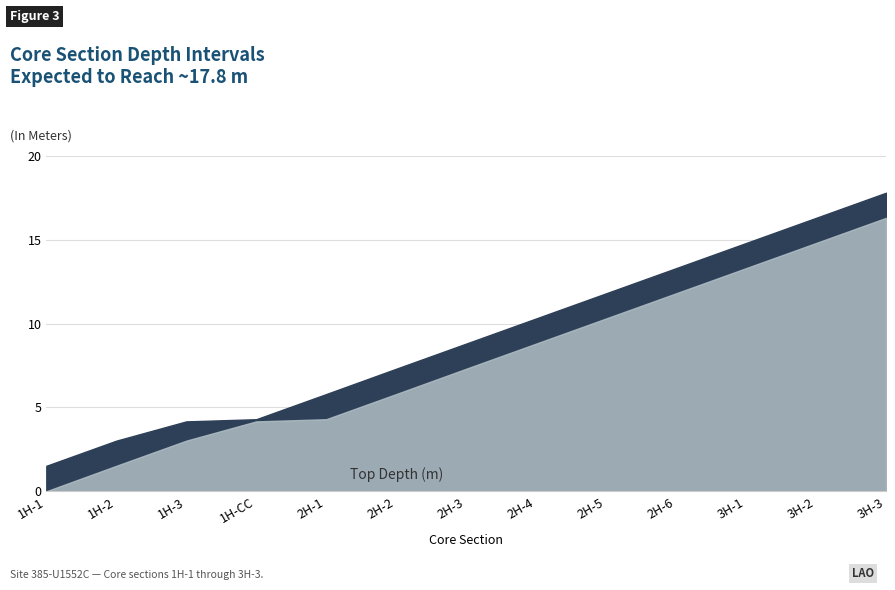

Reading left to right, extract all data points from this chart.

Top Depth (m): 0.0	1.5	3.0	4.2	4.3	5.8	7.3	8.8	10.3	11.8	13.3	14.8	16.3
Bottom Depth (m): 1.5	3.0	4.2	4.3	5.8	7.3	8.8	10.3	11.8	13.3	14.8	16.3	17.8